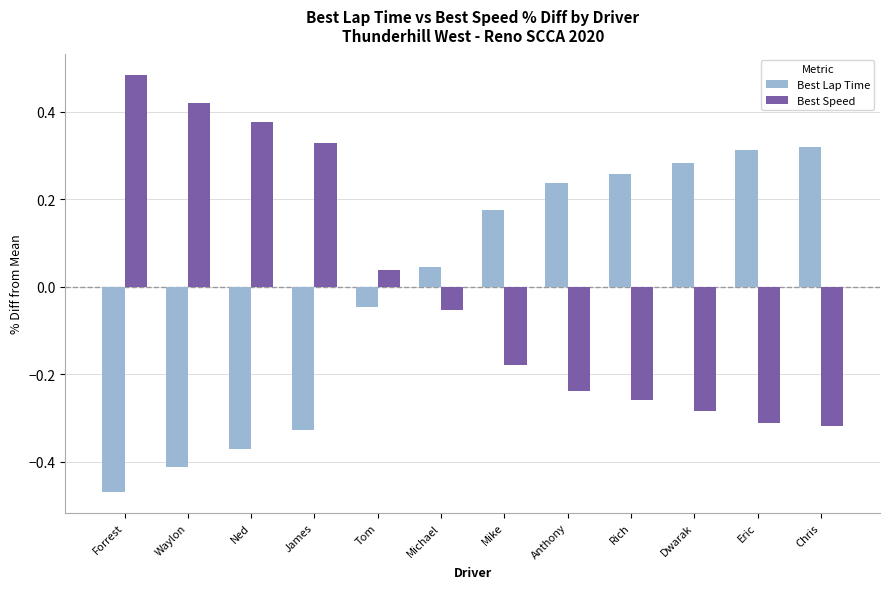

Which label corresponds to the smallest value in the chart?

Forrest